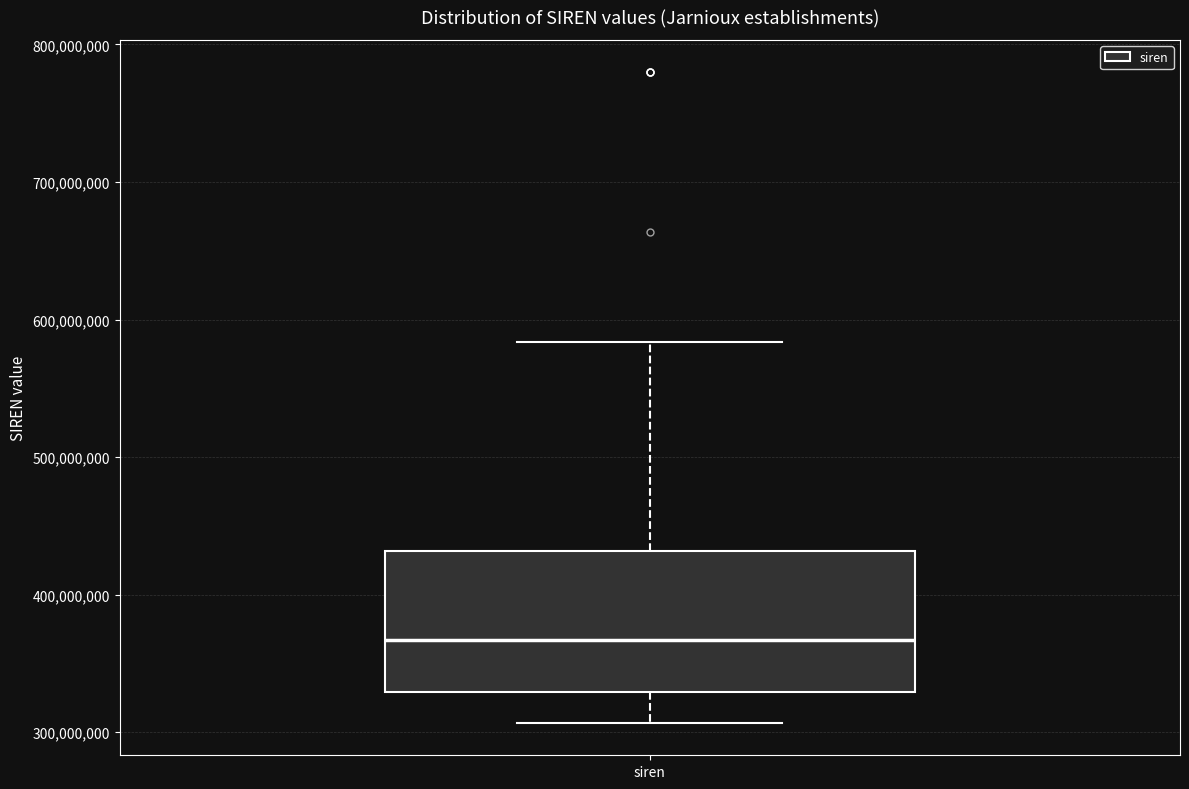

Where is the lower edge of the box for siren on the y-axis? The values are not printed on the chart, so give them approximately, as read against the axis.

330000000